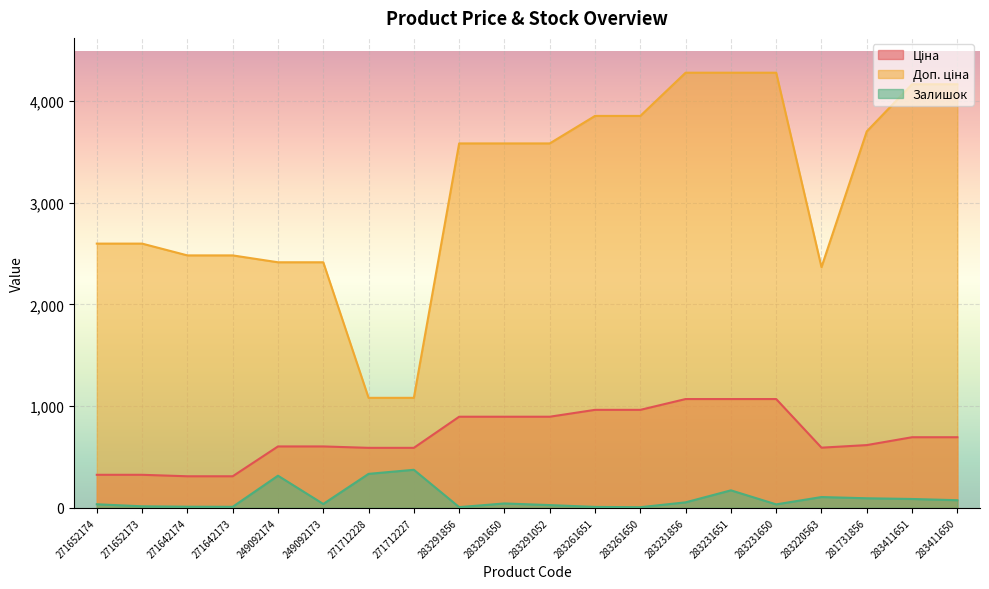

True or false: Залишок and Ціна cross at least once.

False